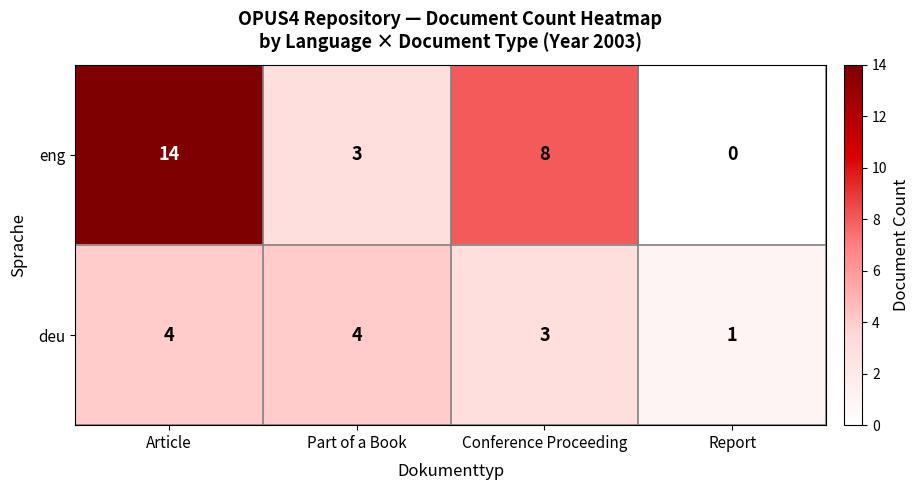

Is it true that deu equals 0 at Report?

False